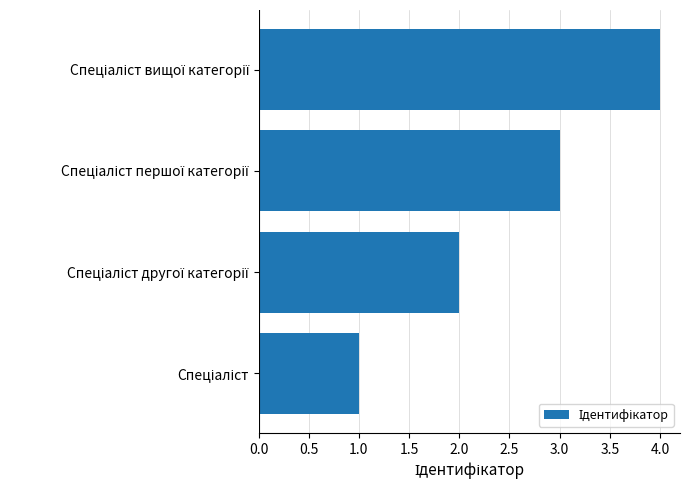

What is the sum of all values?

10